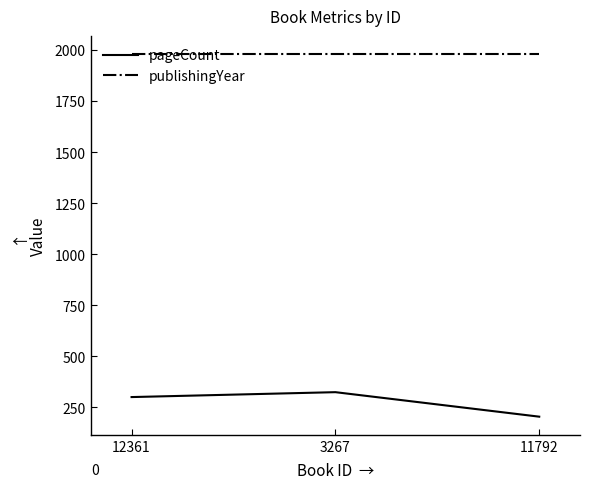

At 11792, list the series in order from smallest to largest.

pageCount, publishingYear